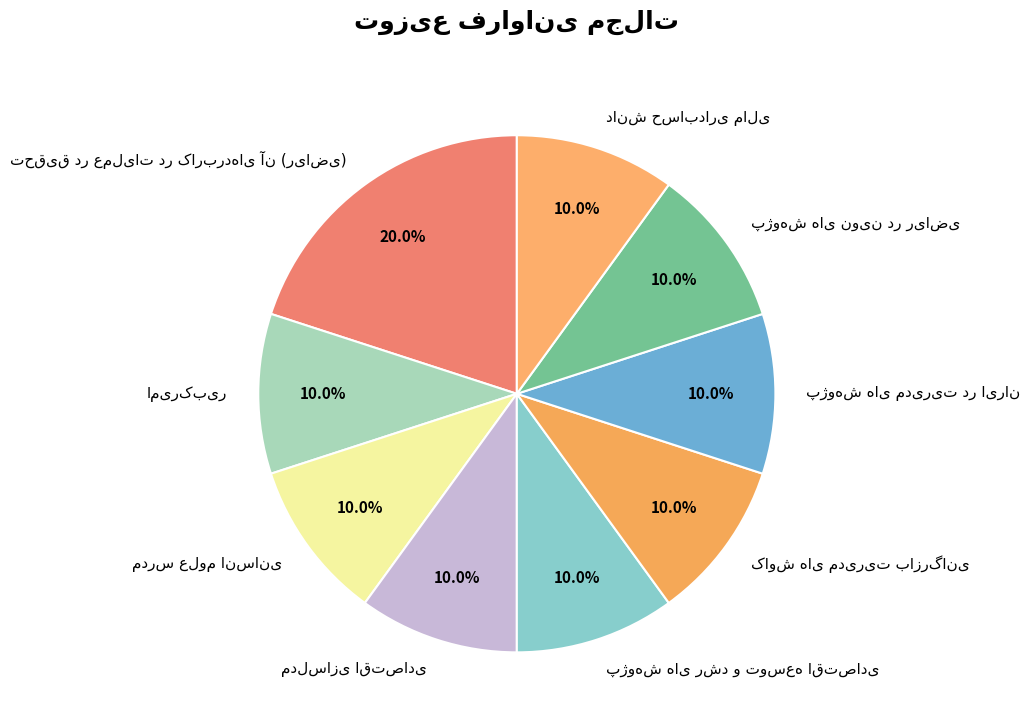

Does any single category account for the majority?

No